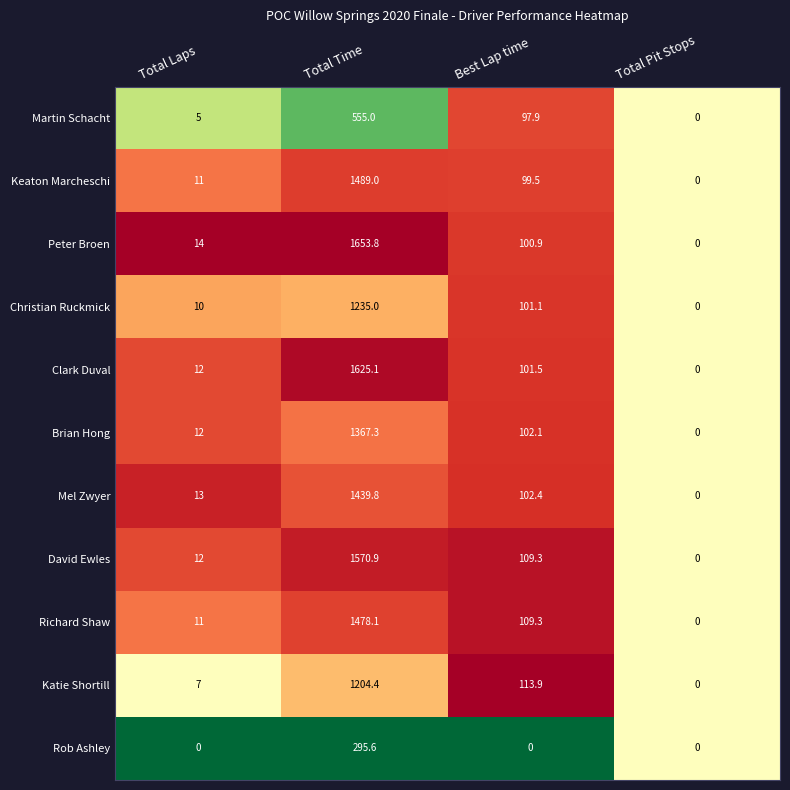

At which category is the sum across all series the highest?

Total Time